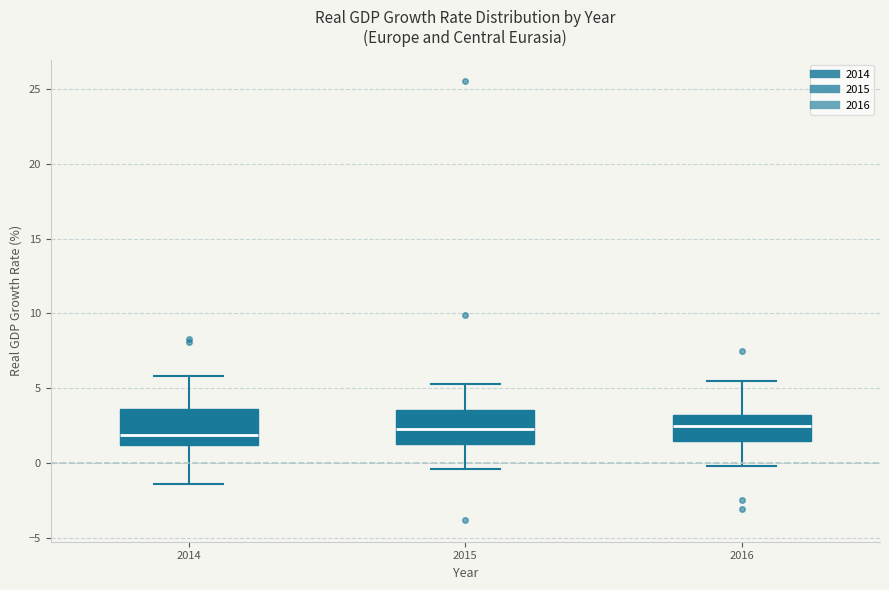

Reading left to right, read every box against the y-axis: the position of its median line, the range the box covers, and the ends of its whiskers. The values are not printed on the chart, so give them approximately, as read against the axis.

2014: median 2.0, box 1.0 to 3.5, whiskers -1.5 to 6.0
2015: median 2.5, box 1.5 to 3.5, whiskers -0.5 to 5.5
2016: median 2.5, box 1.5 to 3.0, whiskers 0.0 to 5.5